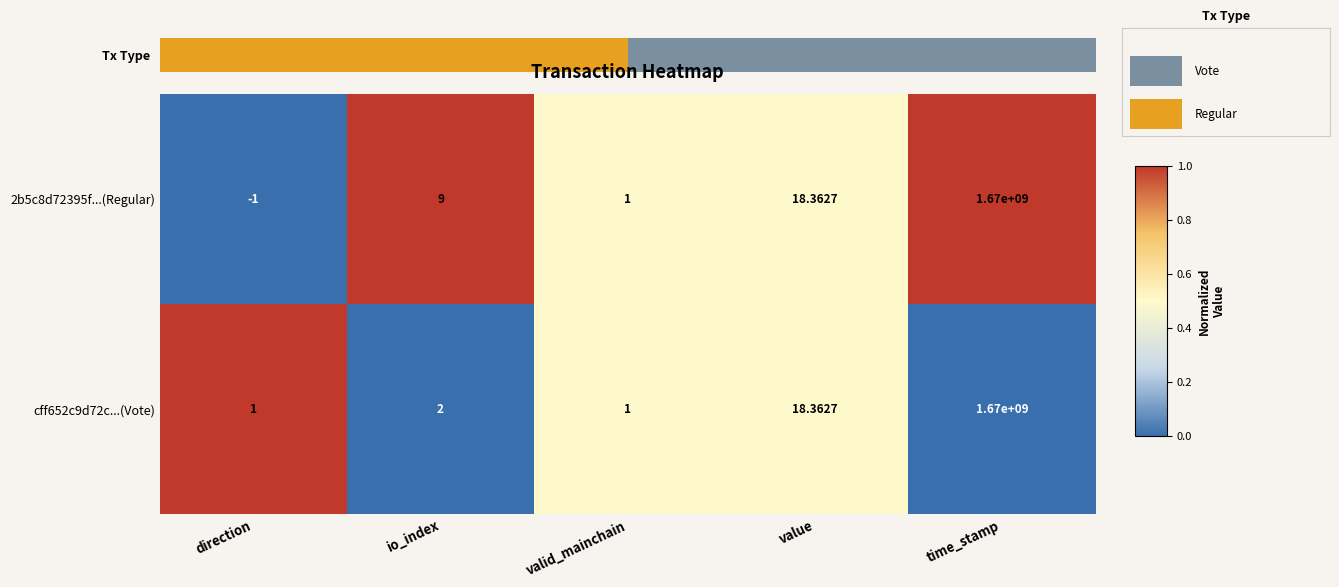

Is the value of cff652c9d72c...(Vote) at value greater than the value of 2b5c8d72395f...(Regular) at io_index?

Yes